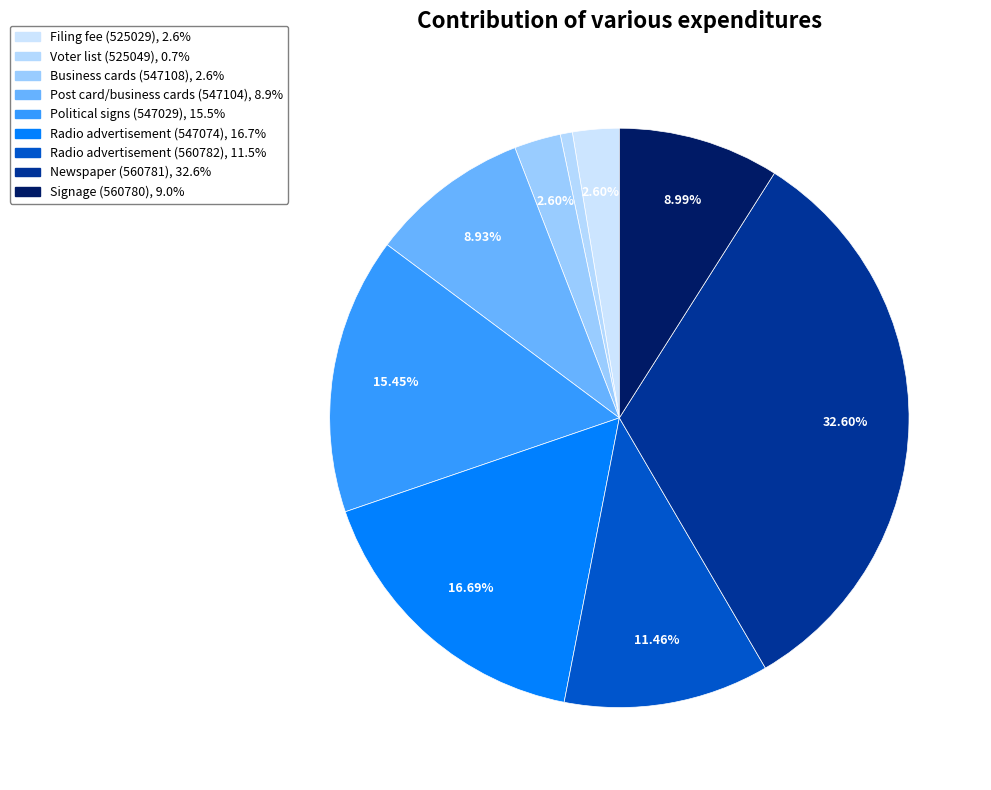

Which has a higher value, Radio advertisement (560782) or Signage (560780)?

Radio advertisement (560782)